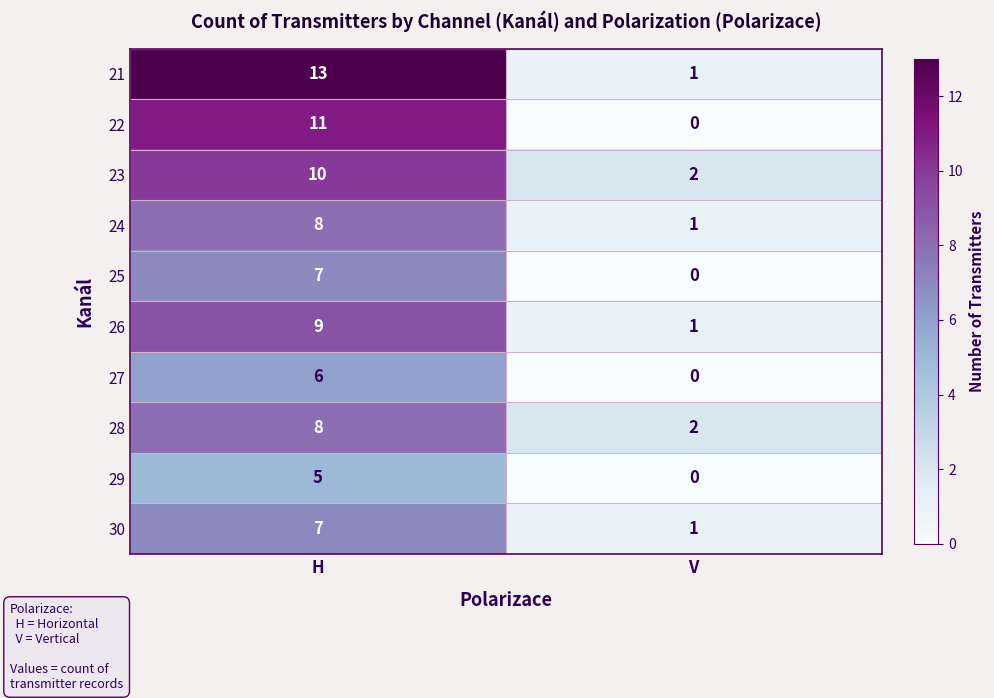

At how many categories does at least one series exceed 0?

2